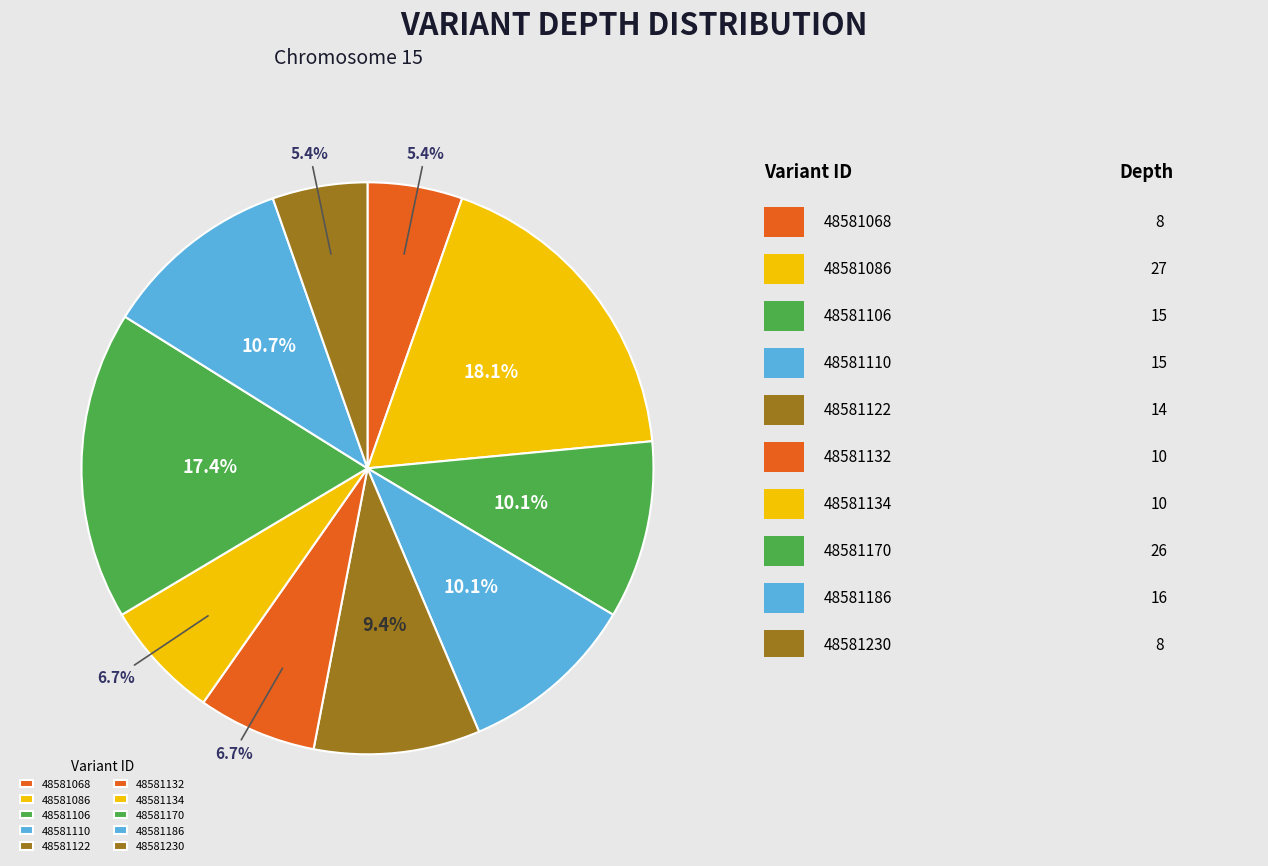

How many slices are in this pie chart?

10